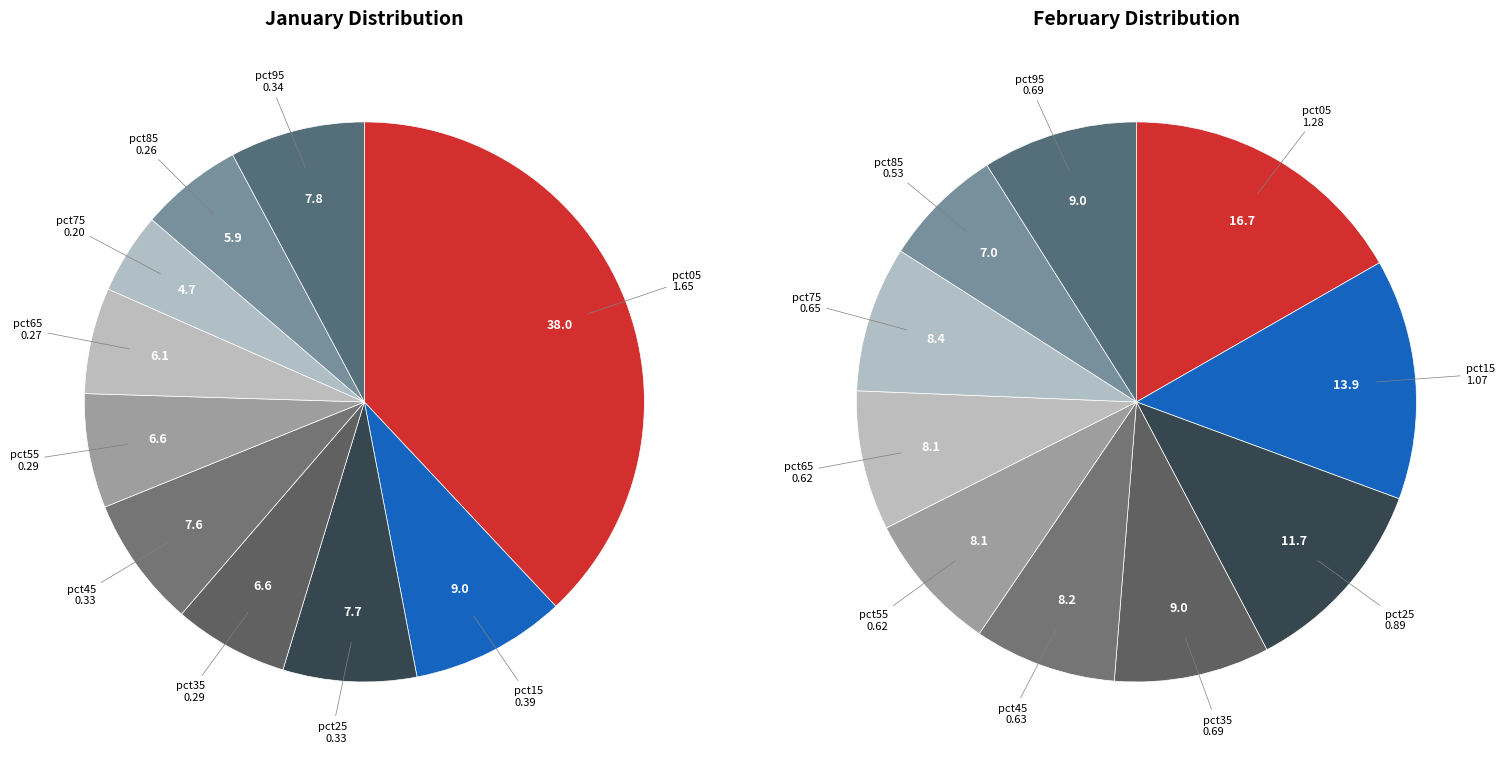

How many segments does this pie chart have?

10